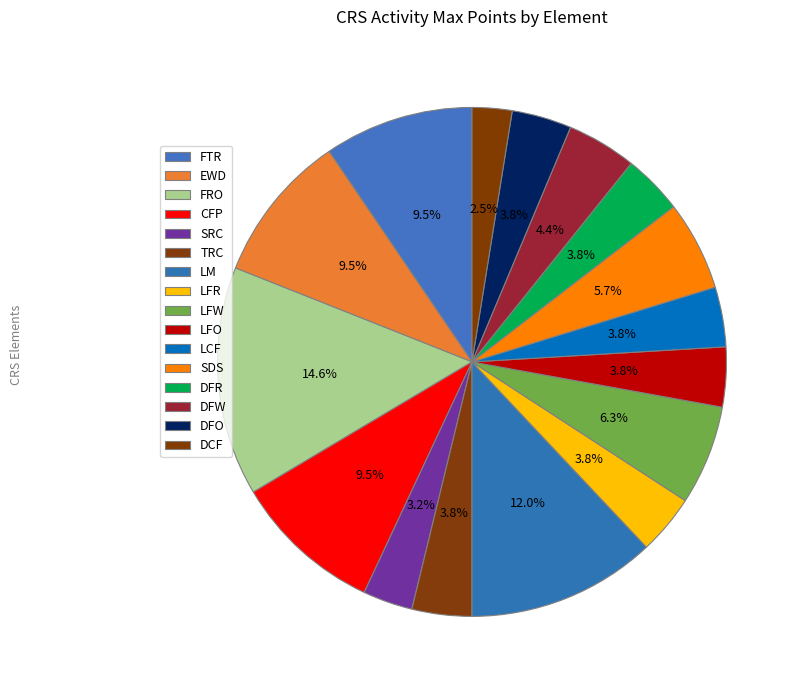

To the nearest percent, what portion does DFW represent?

4%